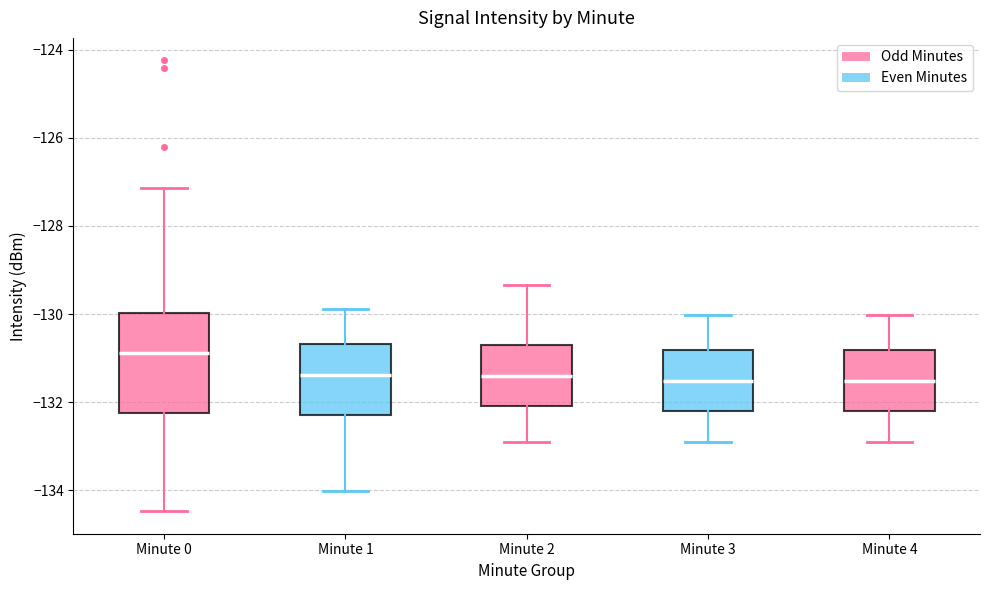

Reading left to right, read every box against the y-axis: the position of its median line, the range the box covers, and the ends of its whiskers. The values are not printed on the chart, so give them approximately, as read against the axis.

Minute 0: median -130.8, box -132.2 to -130.0, whiskers -134.4 to -127.2
Minute 1: median -131.4, box -132.4 to -130.6, whiskers -134.0 to -129.8
Minute 2: median -131.4, box -132.0 to -130.8, whiskers -133.0 to -129.4
Minute 3: median -131.6, box -132.2 to -130.8, whiskers -133.0 to -130.0
Minute 4: median -131.6, box -132.2 to -130.8, whiskers -133.0 to -130.0